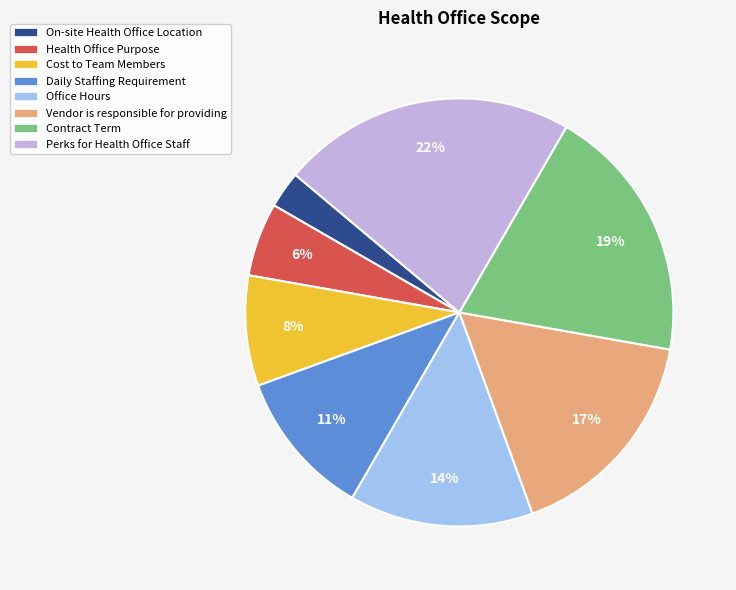

Is there any slice that represents more than half of the pie?

No